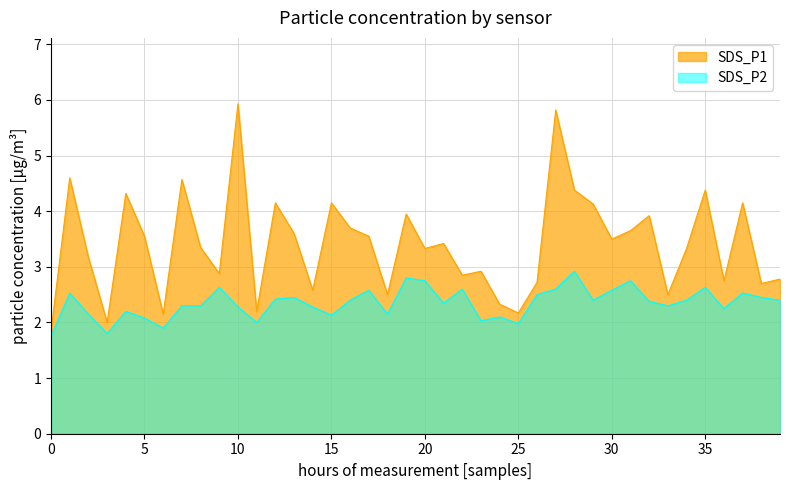

At which label does SDS_P2 reach its peak?

28